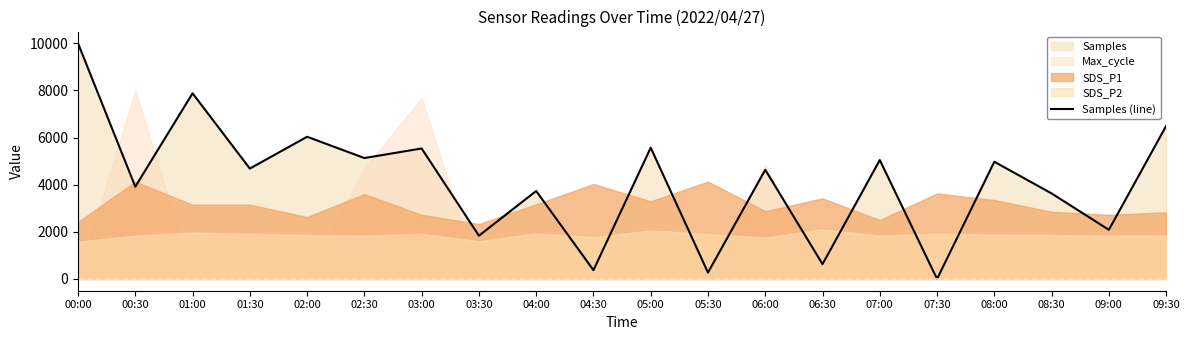

How many positive values are there?

19